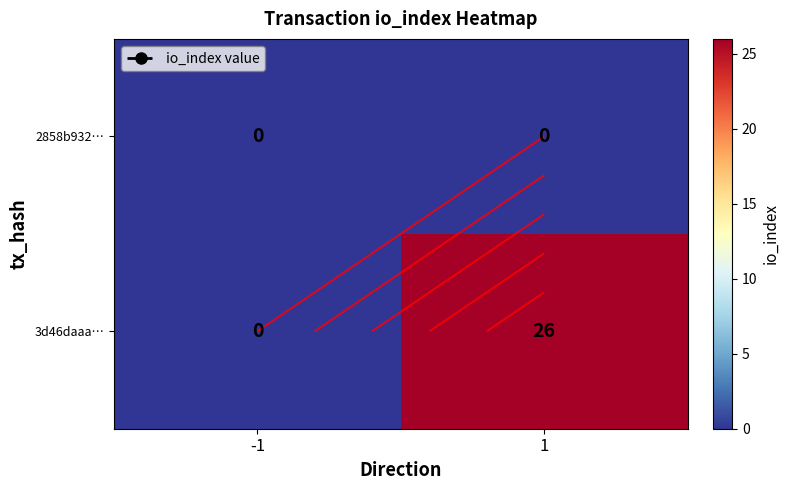

The value of 3d46daaa… at 1 is 26. True or false?

True